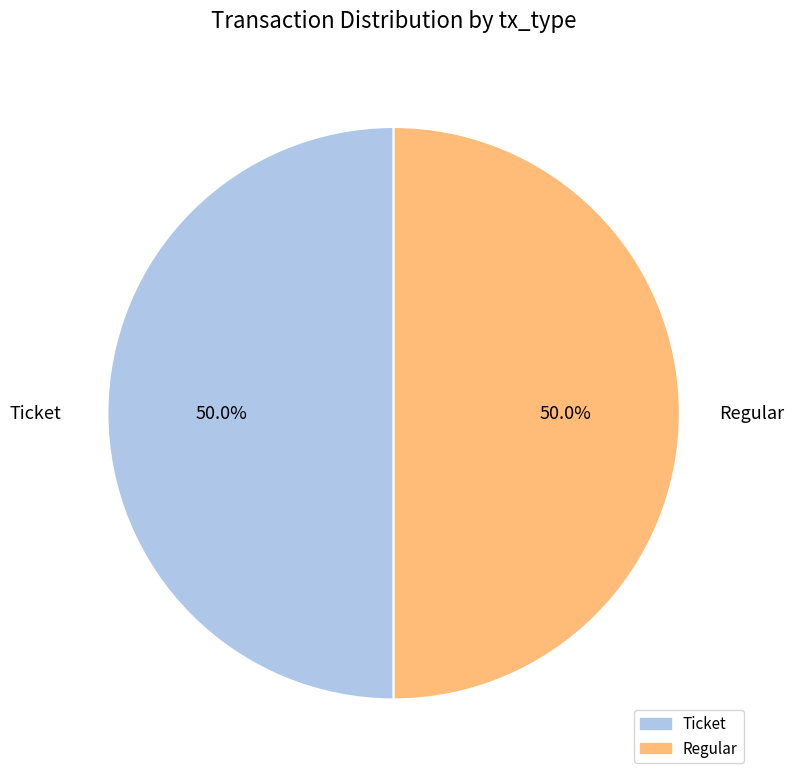

Approximately how many times larger is the value at Regular compared to Ticket?

1.0